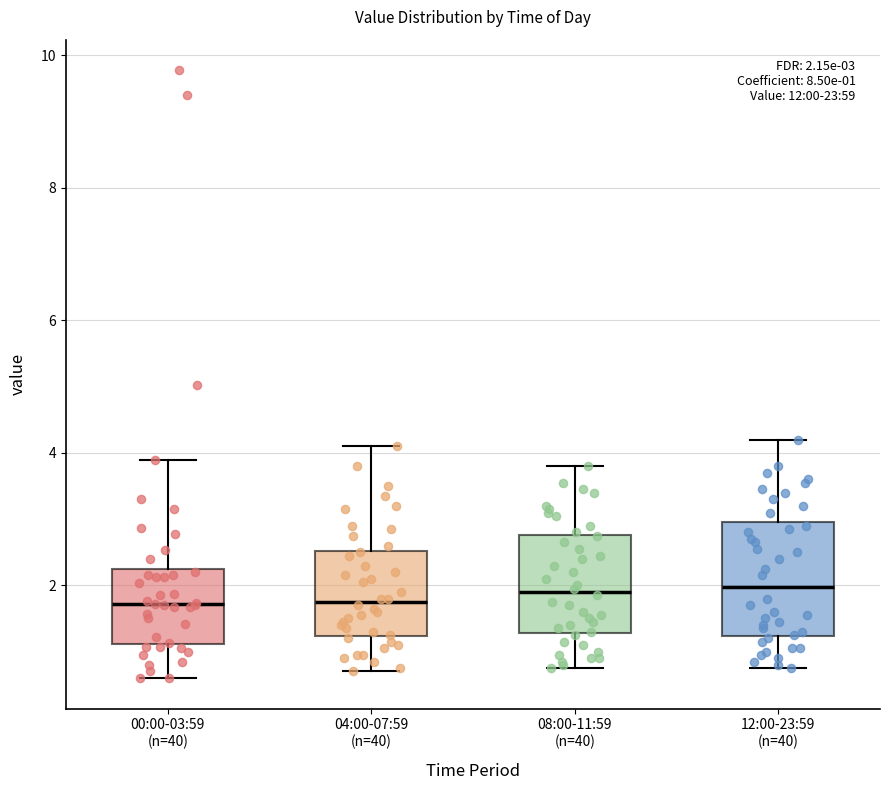

Comparing the boxes themselves (not the whiskers), which one is the tallest?

12:00-23:59 (n=40)